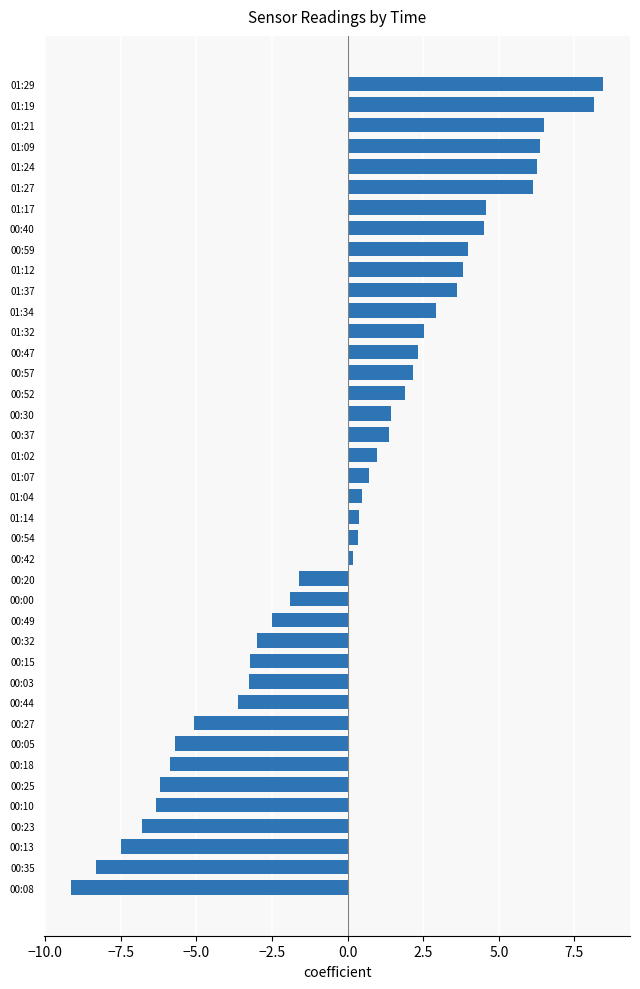

What is the difference between the second highest and minimum values?

17.3